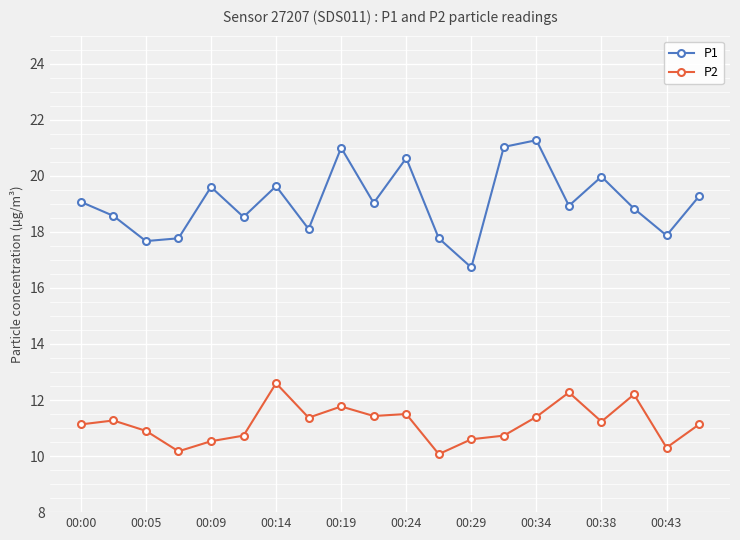

True or false: P2 and P1 cross at least once.

False